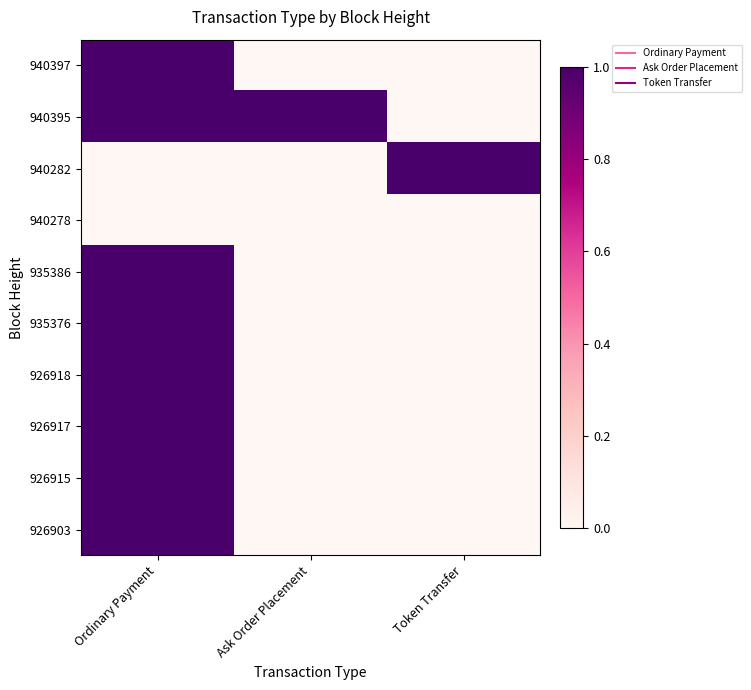

What is the difference between the highest and lowest values at Ask Order Placement?

1